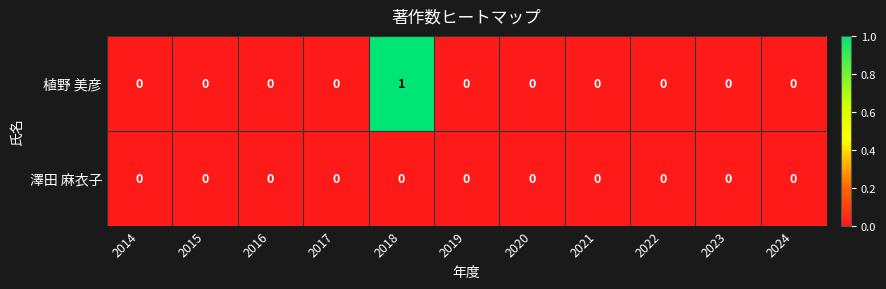

The 植野 美彦 series shows 1 at 2018. True or false?

True